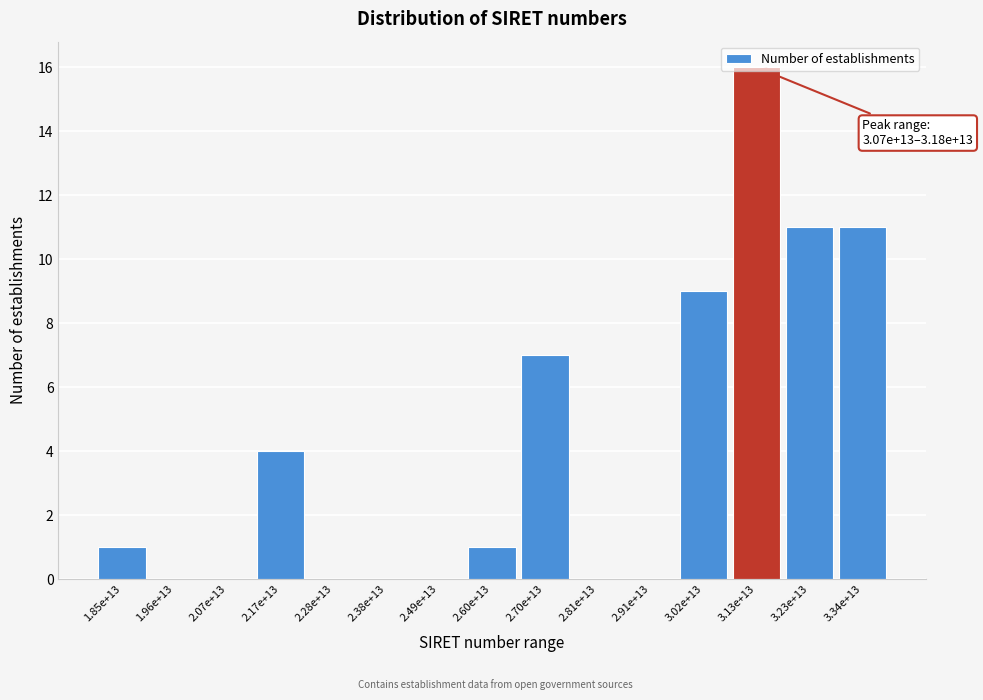

What is the maximum value shown in the chart?

16